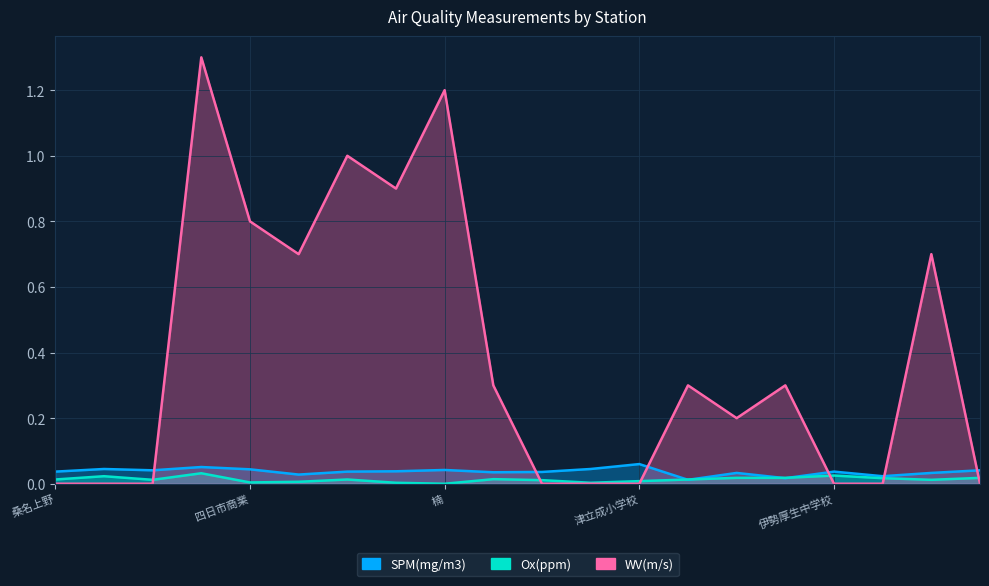

At which category does WV(m/s) reach its first local valley?

四日市南